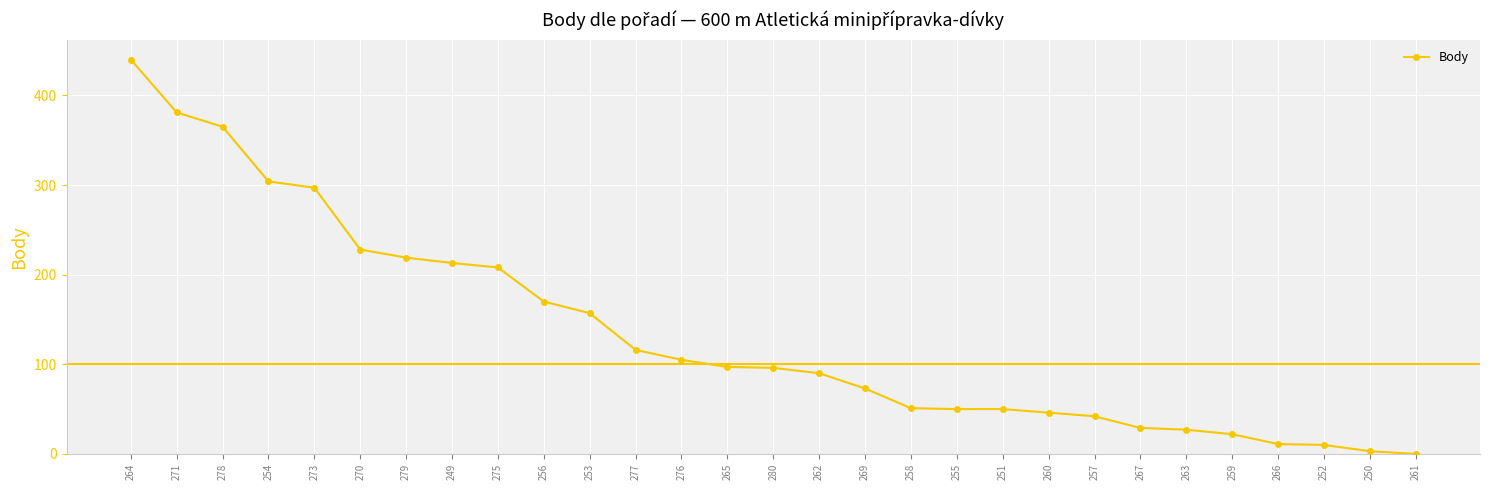

Count the number of categories in the chart.

29